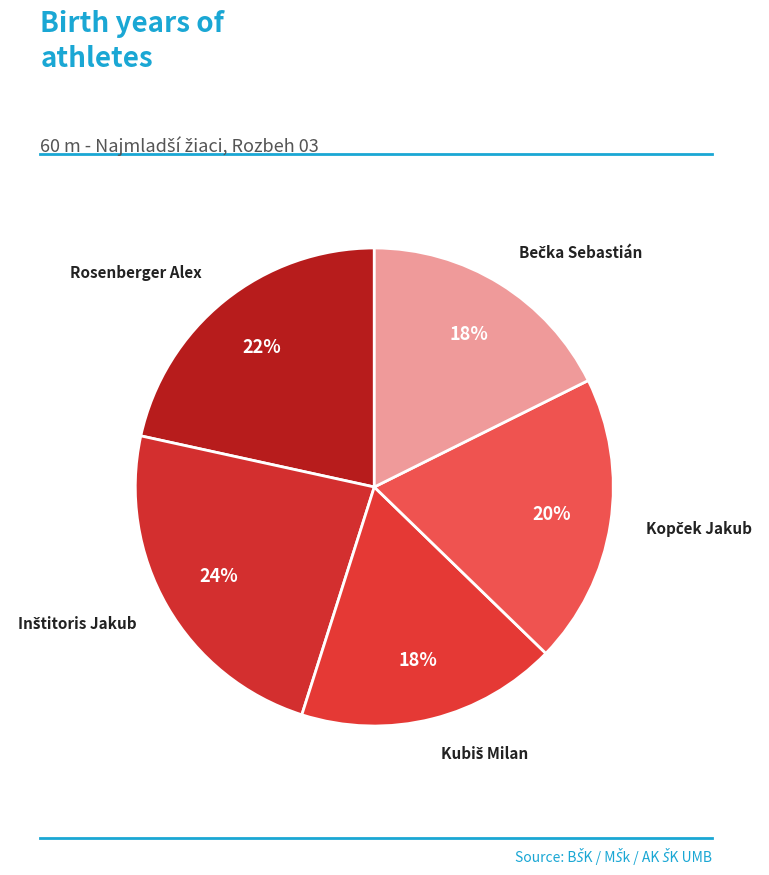

Rank the categories by value from lowest to highest.

Kubiš Milan, Bečka Sebastián, Kopček Jakub, Rosenberger Alex, Inštitoris Jakub